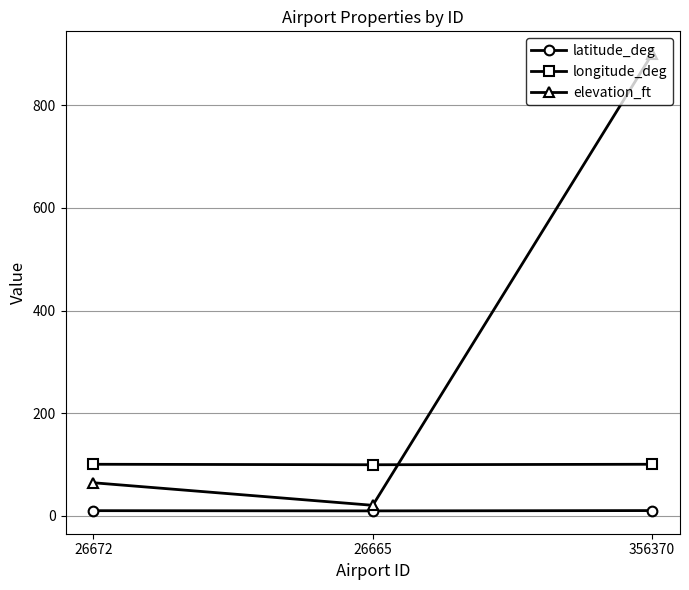

What is the difference between the maximum and minimum values in the longitude_deg series?

0.9